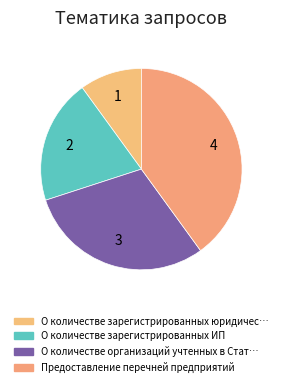

Is there any slice that represents more than half of the pie?

No